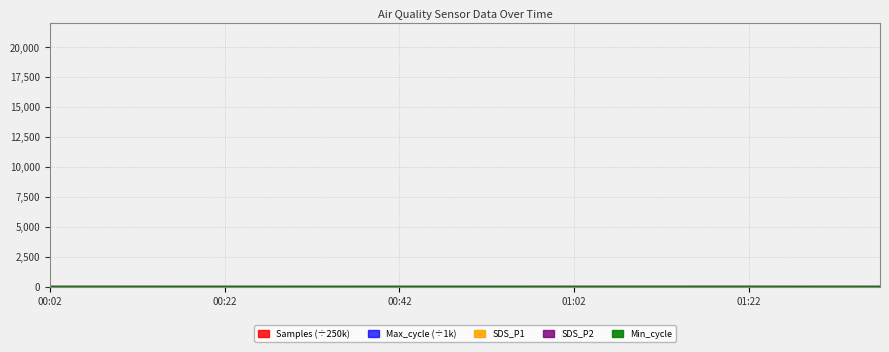

What is the total value across all series at 00:37?

78.0